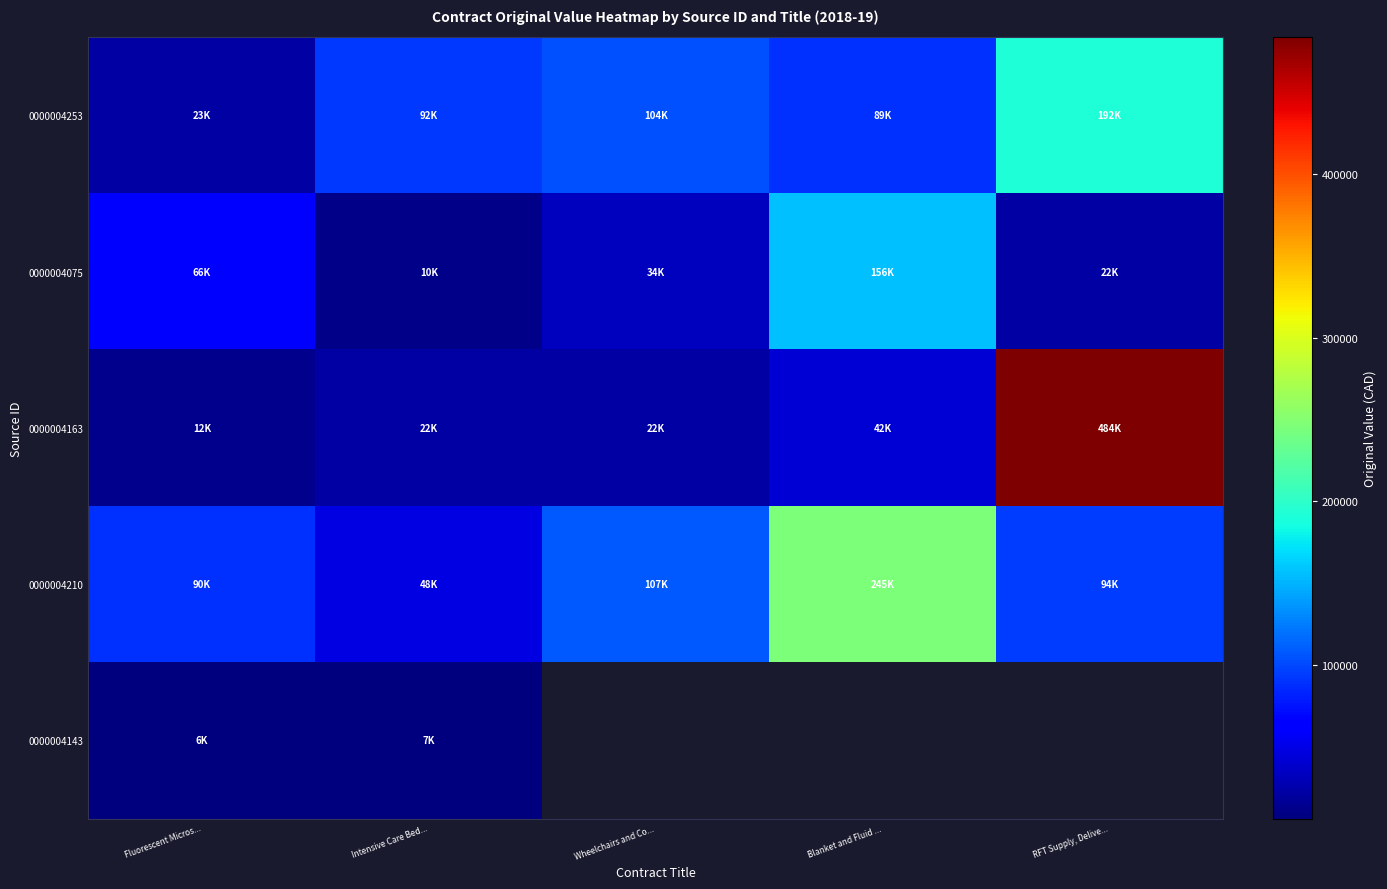

Where is 0000004075 nearest to the value 83190?

Fluorescent Micros...